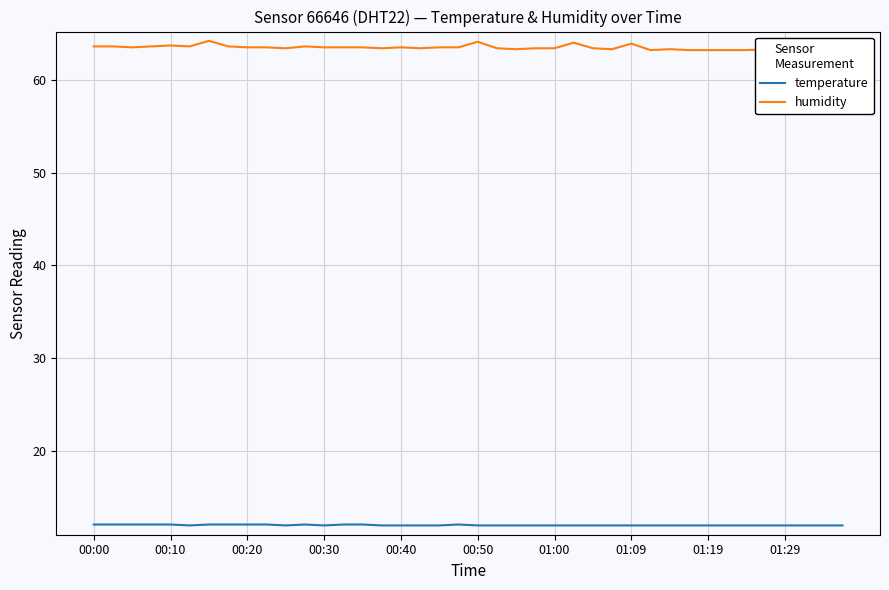

The value of temperature at 00:20 is 12.1. True or false?

True